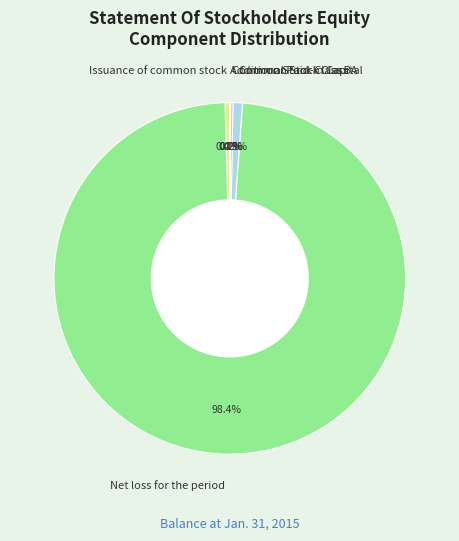

Is the sum of Common Stock Class A and Net loss for the period greater than half?

Yes